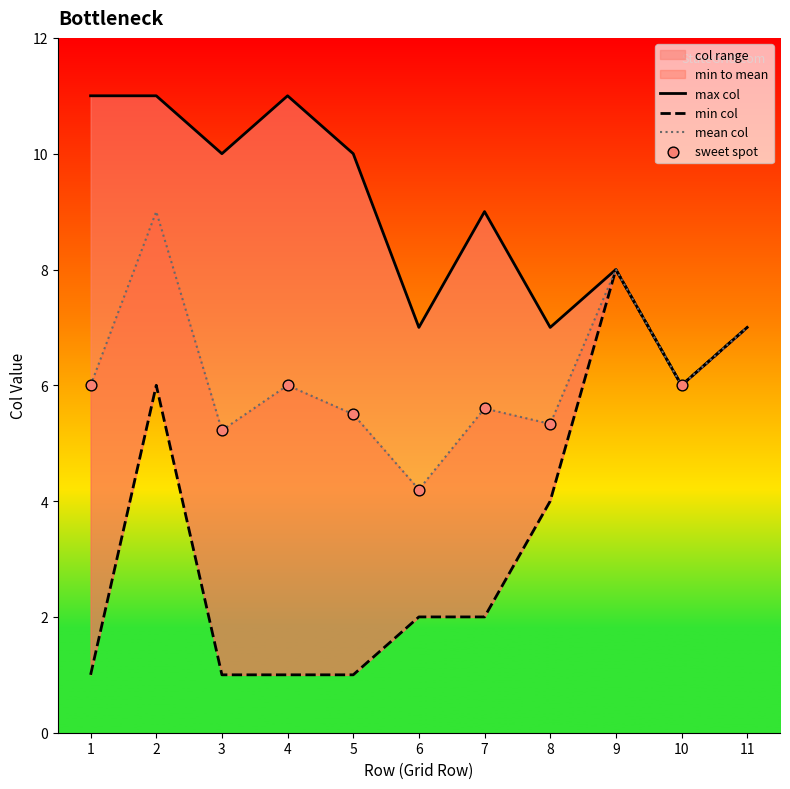

At which category is the sum across all series the highest?

2